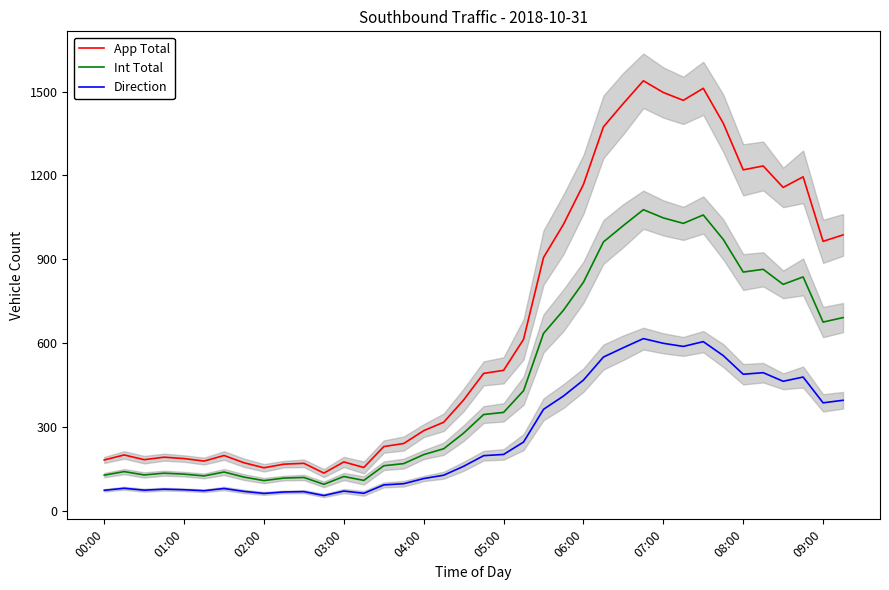

Is this an area chart (filled region under the line)?

No